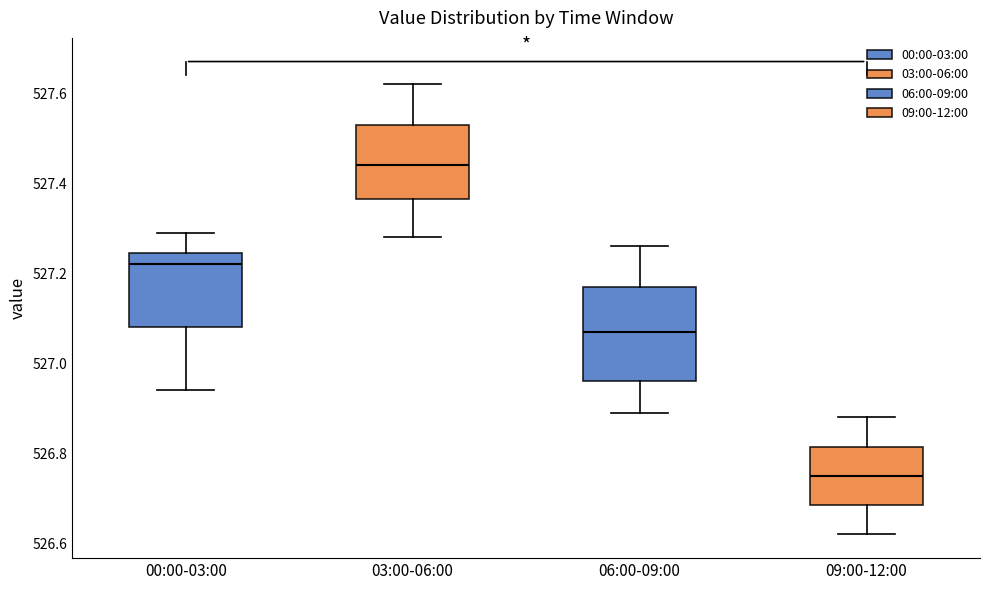

Which box's median line is the lowest?

09:00-12:00